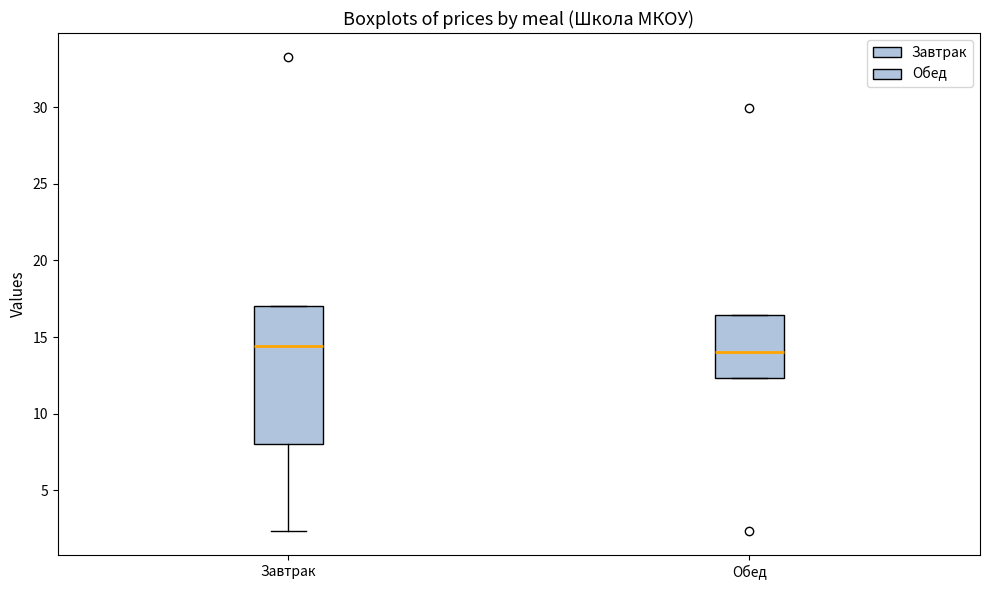

Reading left to right, read every box against the y-axis: the position of its median line, the range the box covers, and the ends of its whiskers. The values are not printed on the chart, so give them approximately, as read against the axis.

Завтрак: median 14.5, box 8.0 to 17.0, whiskers 2.5 to 17.0
Обед: median 14.0, box 12.5 to 16.5, whiskers 12.5 to 16.5